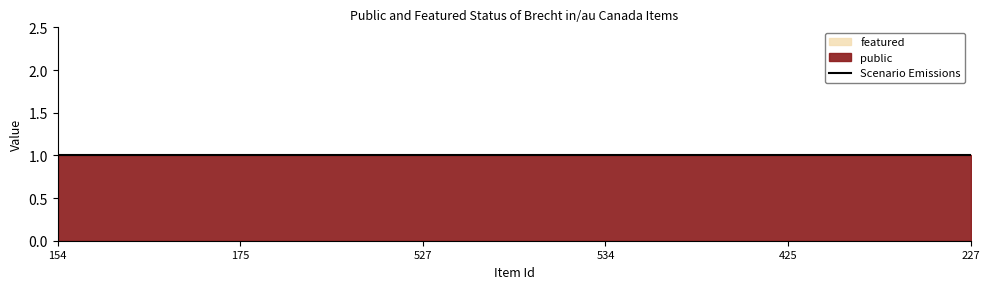

What is the value of the public point at the 3rd from the left?

1